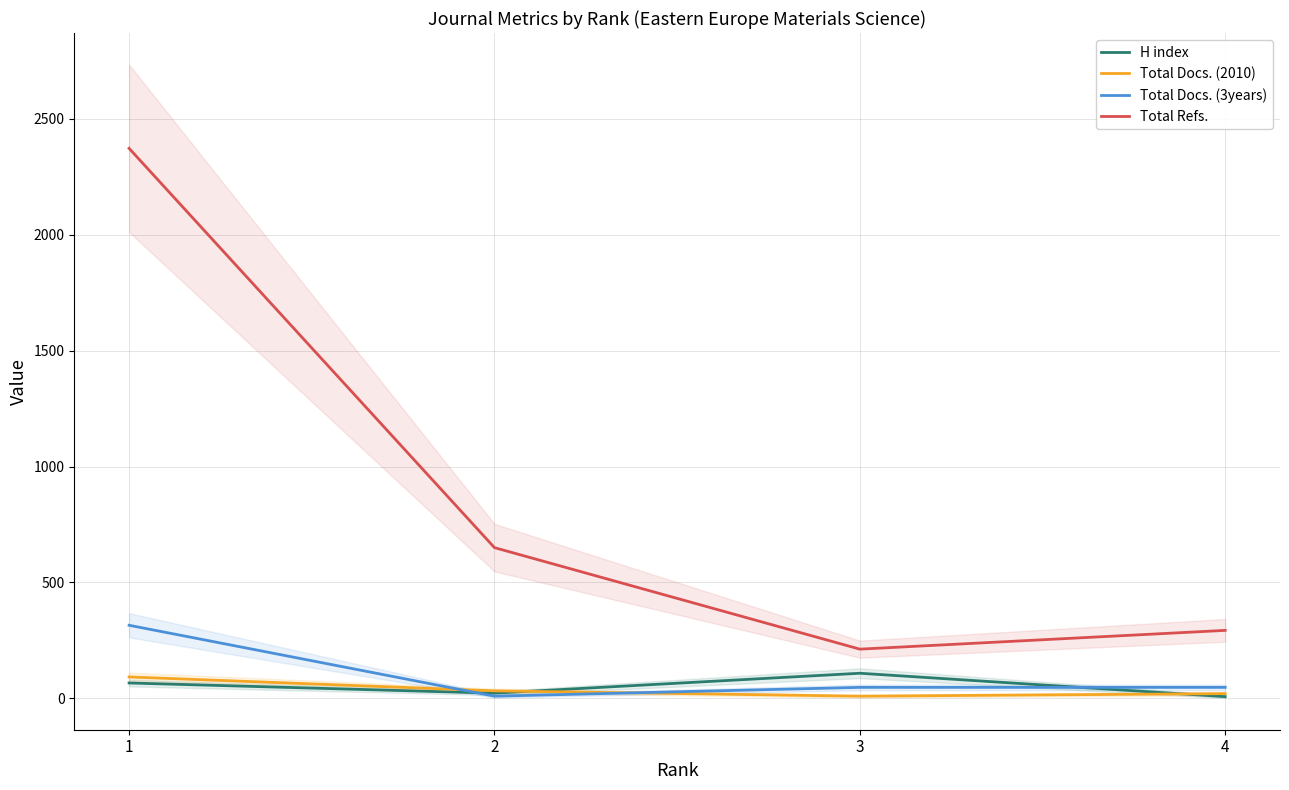

How many data points does each series have?

4